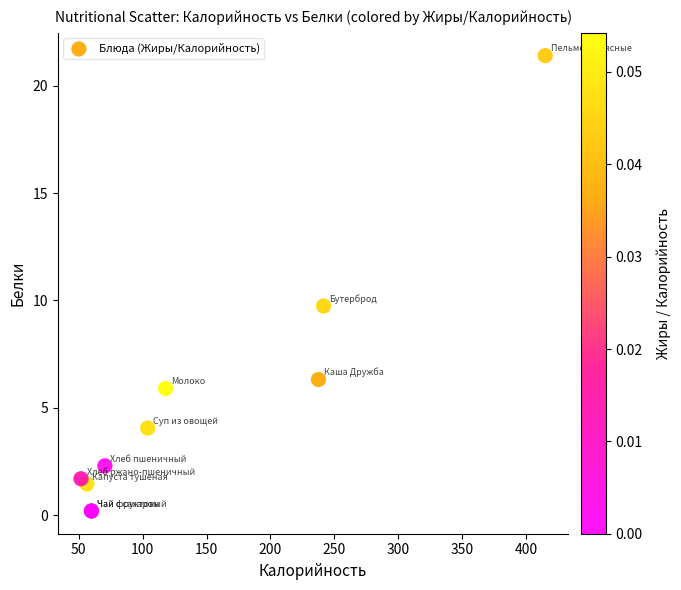

What Y value in the scatter plot is closest to 10?

9.7